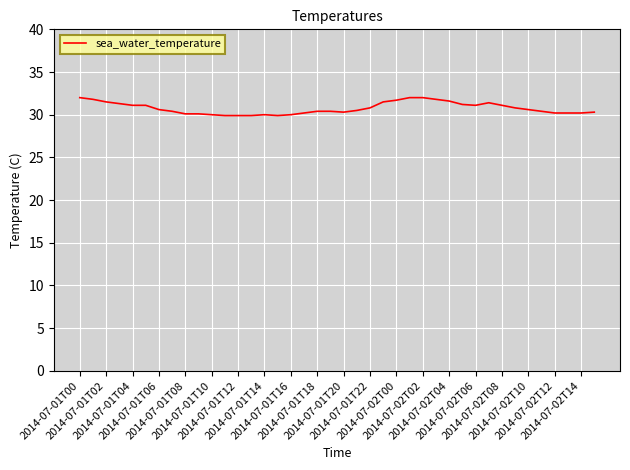

What is the difference between the maximum and minimum values?

2.1